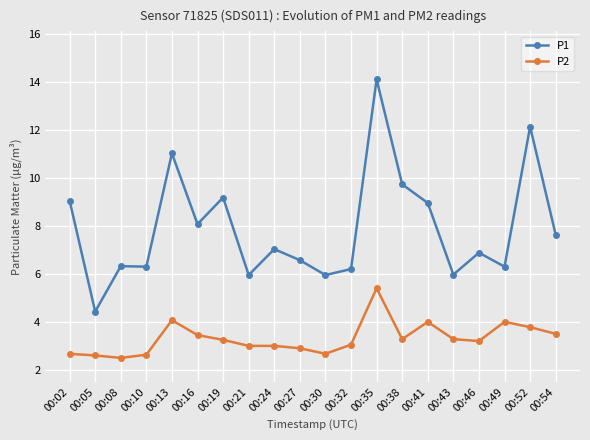

Rank the series by their maximum value, from highest to lowest.

P1, P2